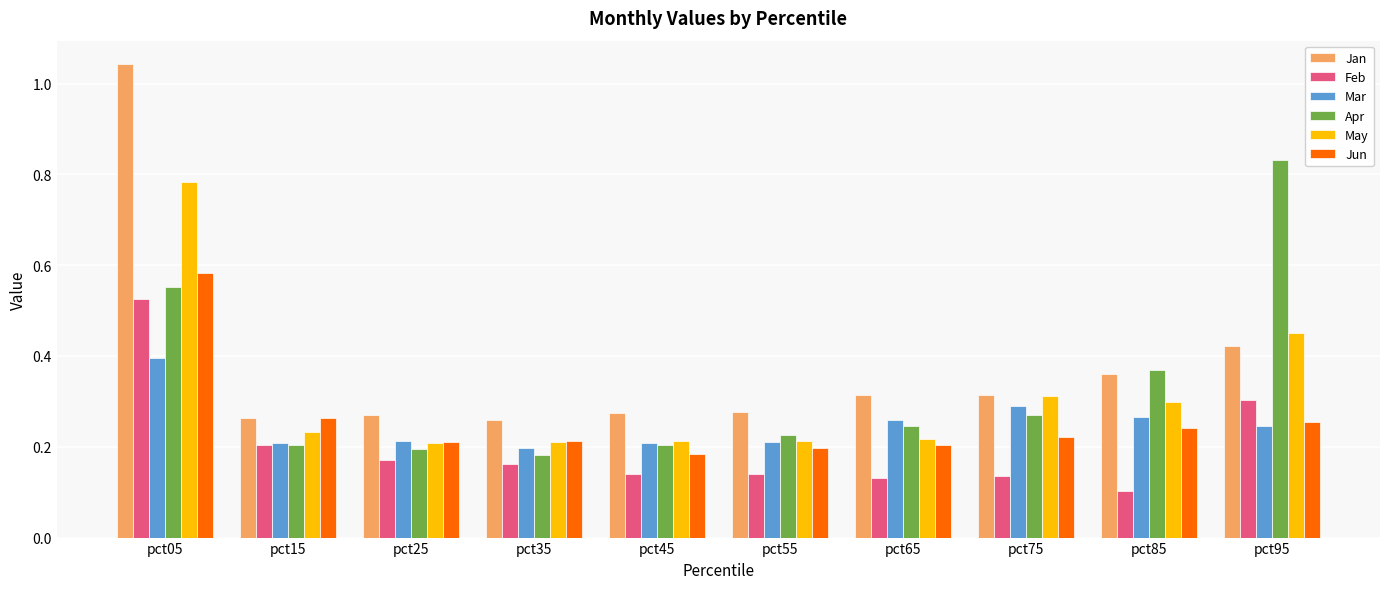

Rank the series by their maximum value, from highest to lowest.

Jan, Apr, May, Jun, Feb, Mar